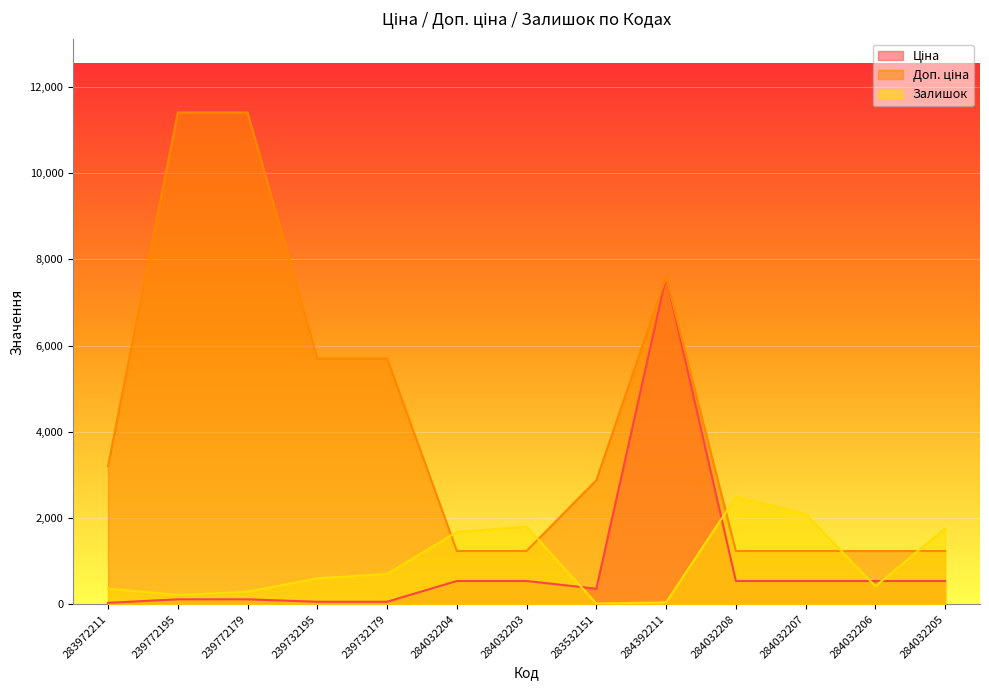

How many lines are shown in the chart?

3